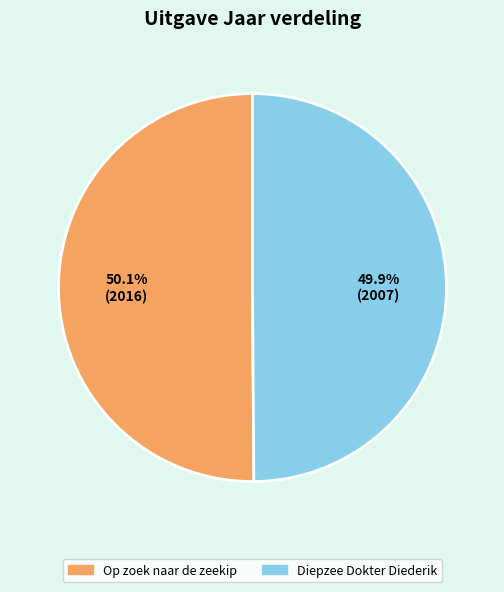

What percentage is the Op zoek naar de zeekip slice, to the nearest percent?

50%